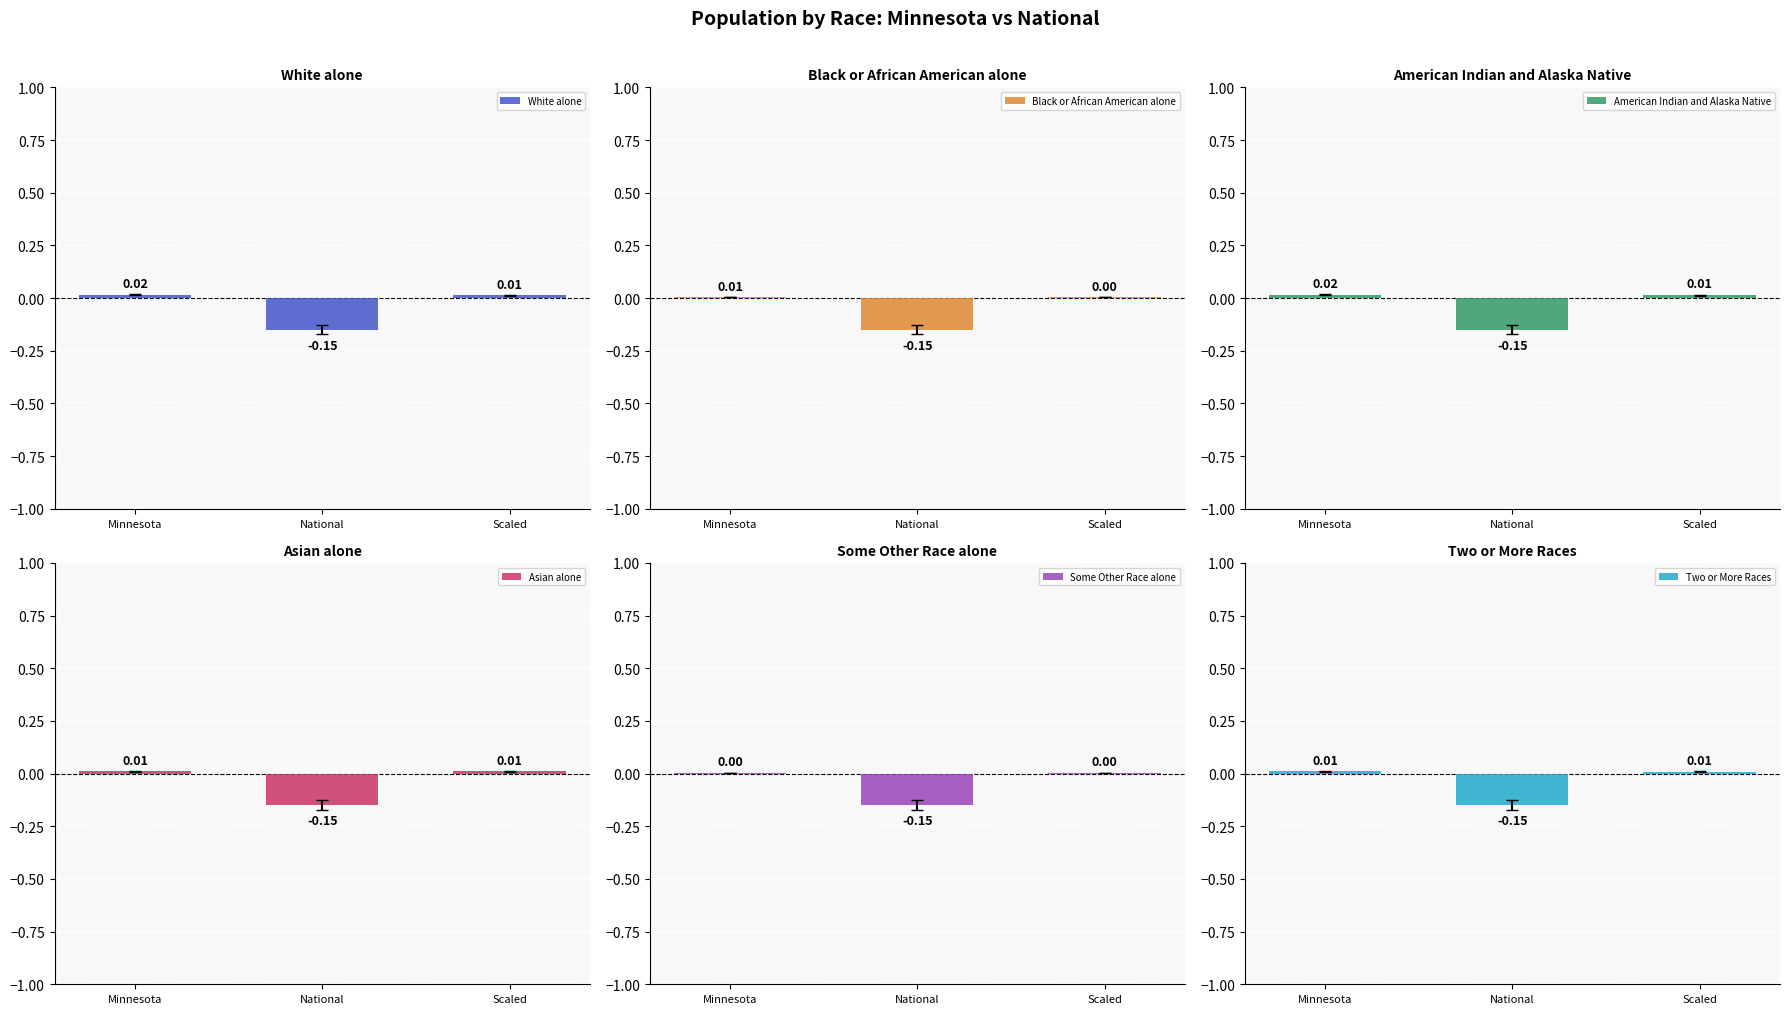

True or false: Black or African American alone has a value of -0.3 at National.

False